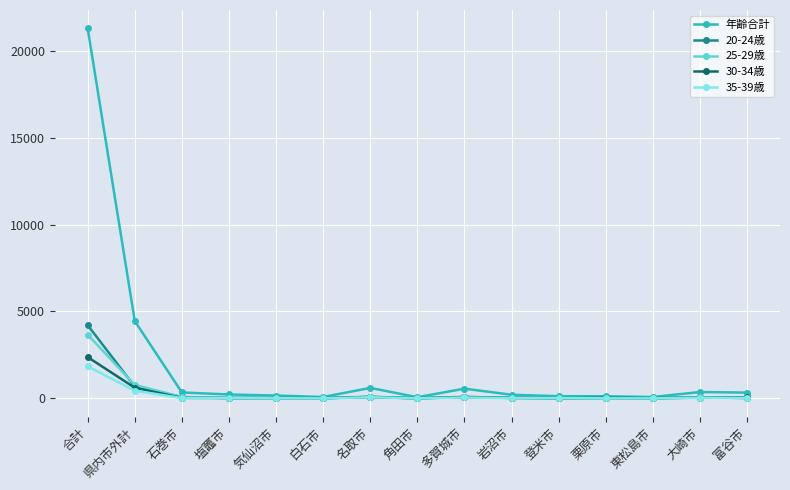

True or false: 30-34歳 has more than 0 interior local peaks.

True